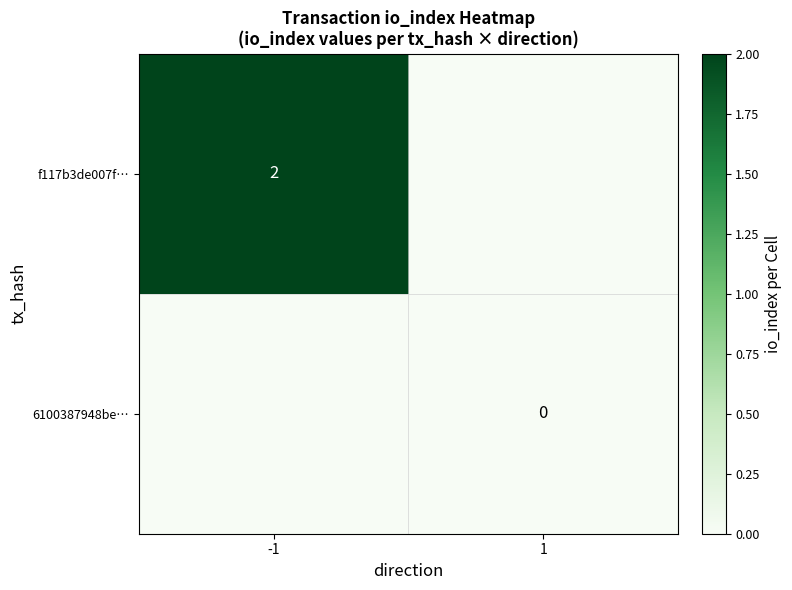

Which category has the lowest value across all series?

1